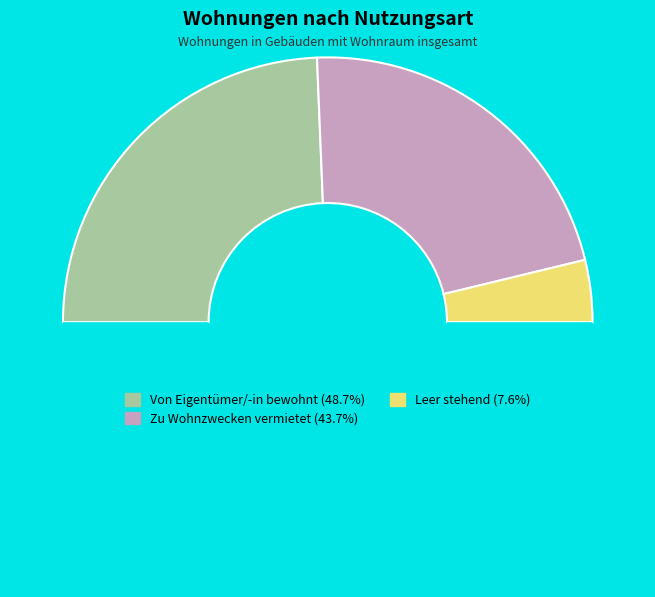

How many slices are in this pie chart?

4